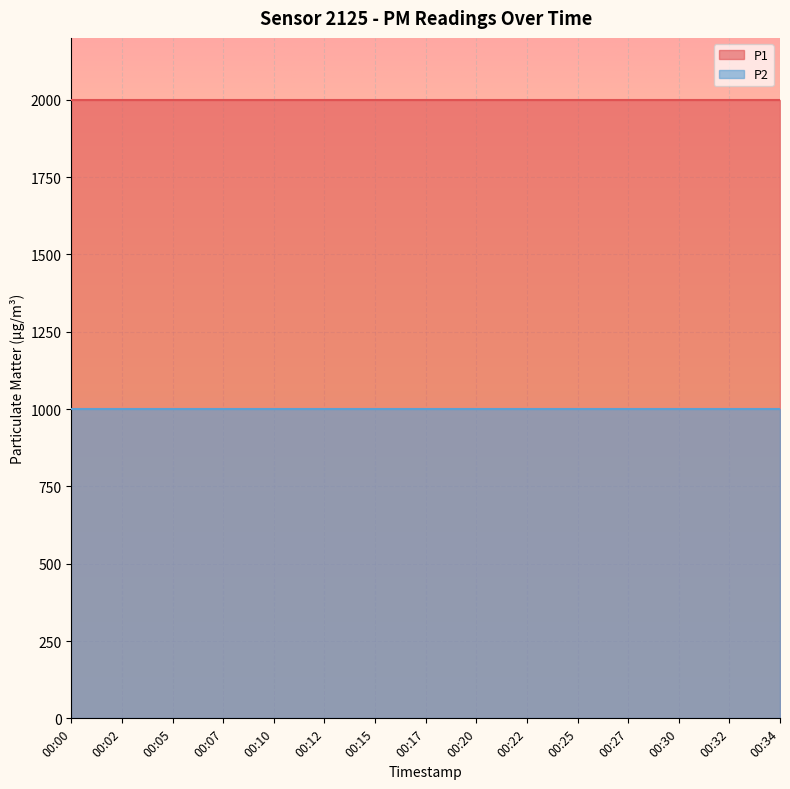

Which series has the largest total across all categories?

P1